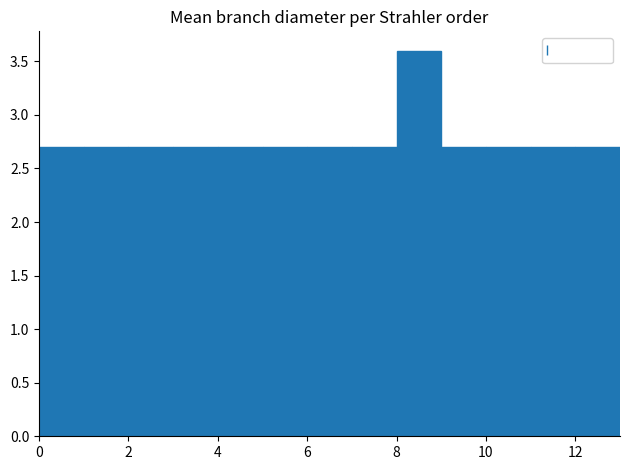

Reading left to right, list every bar in this chart as the range it spans on the x-axis followed by its height. The values are not printed on the chart, so give them approximately, as read against the axis.

0 to 1: 2.7
1 to 2: 2.7
2 to 3: 2.7
3 to 4: 2.7
4 to 5: 2.7
5 to 6: 2.7
6 to 7: 2.7
7 to 8: 2.7
8 to 9: 3.6
9 to 10: 2.7
10 to 11: 2.7
11 to 12: 2.7
12 to 13: 2.7